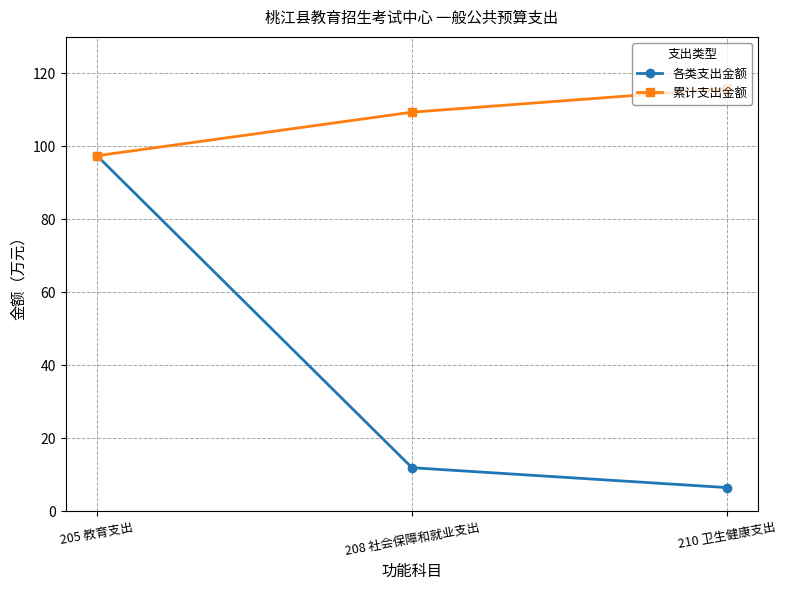

Count the number of data series in this chart.

2